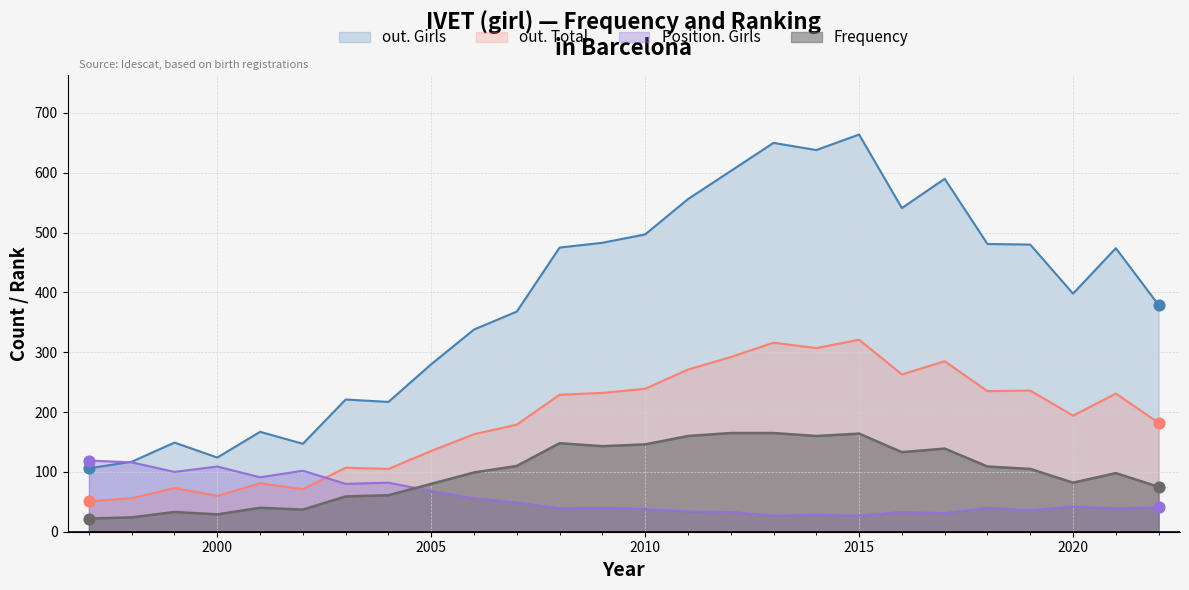

Which series has the widest spread of Y values?

out. Girls